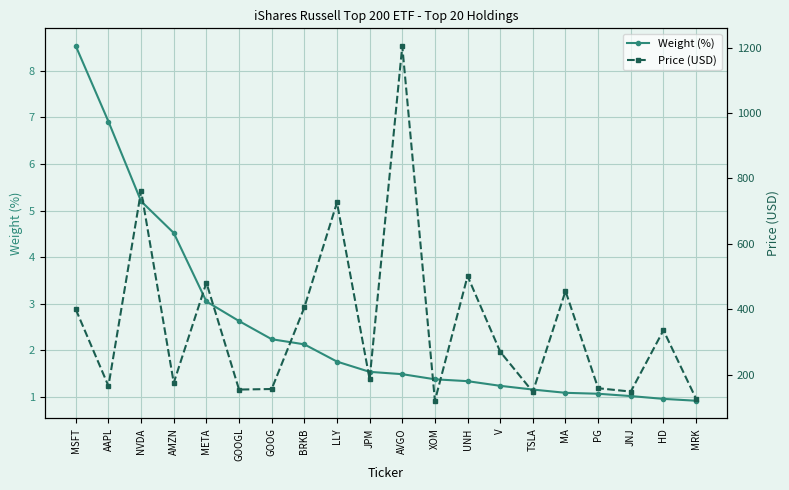

What are all the series names shown in the legend?

Weight (%), Price (USD)